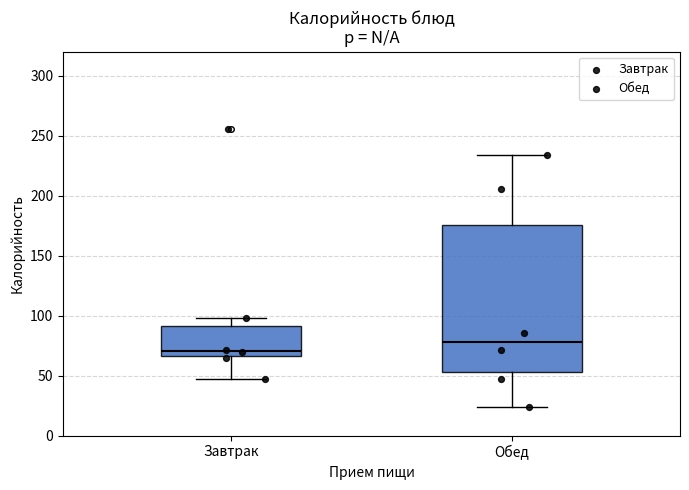

Which box is the tallest, from its lower edge to its upper edge?

Обед